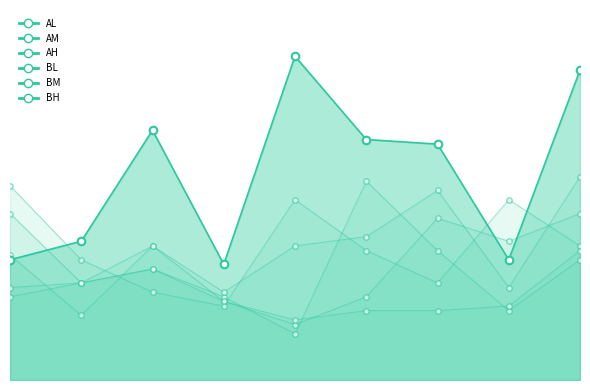

Which series has the widest spread of Y values?

AL